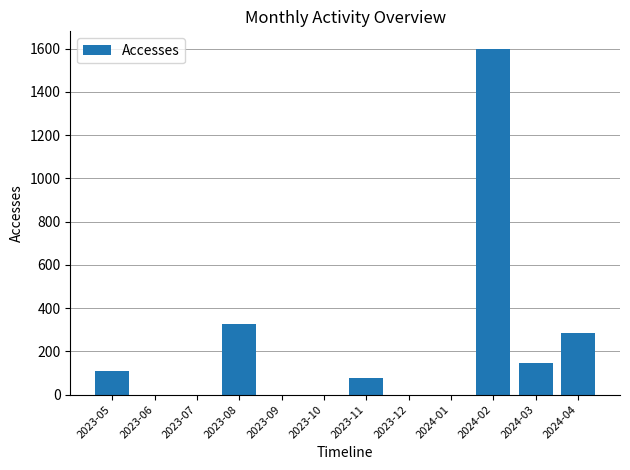

What is the maximum value shown in the chart?

1600